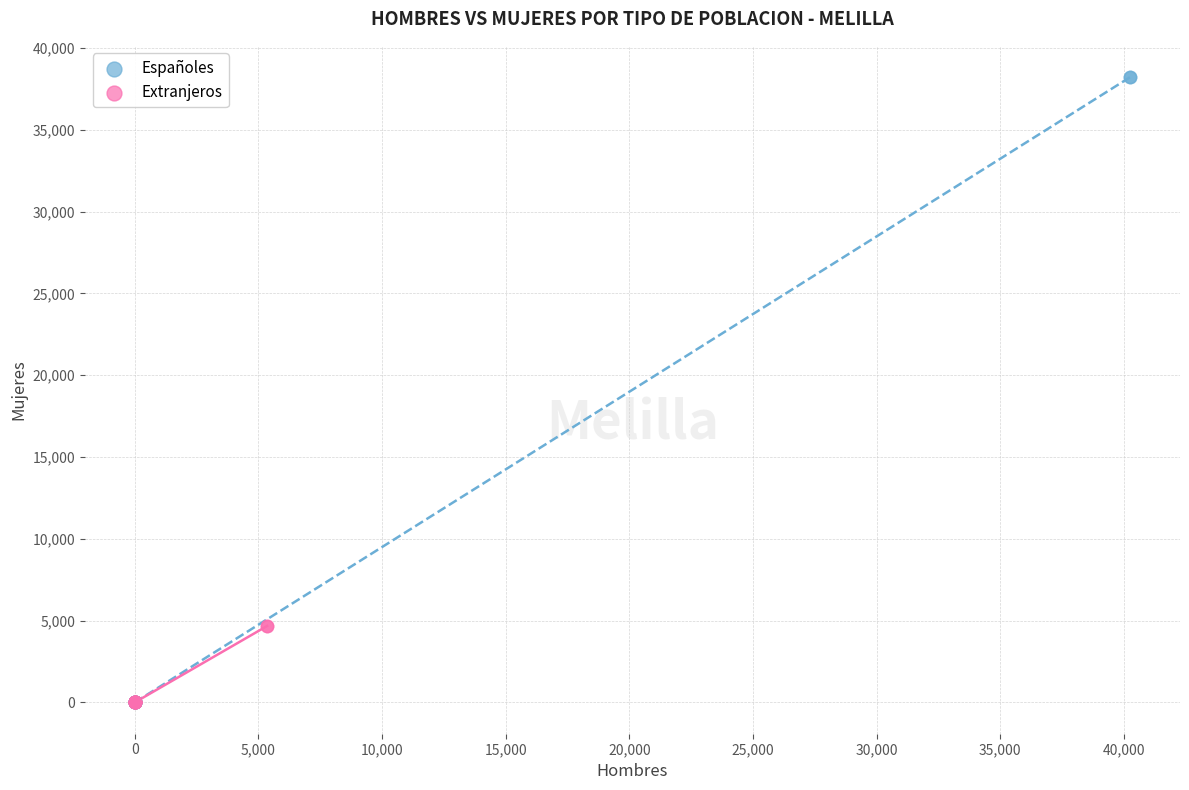

Which series has the widest spread of Y values?

Españoles